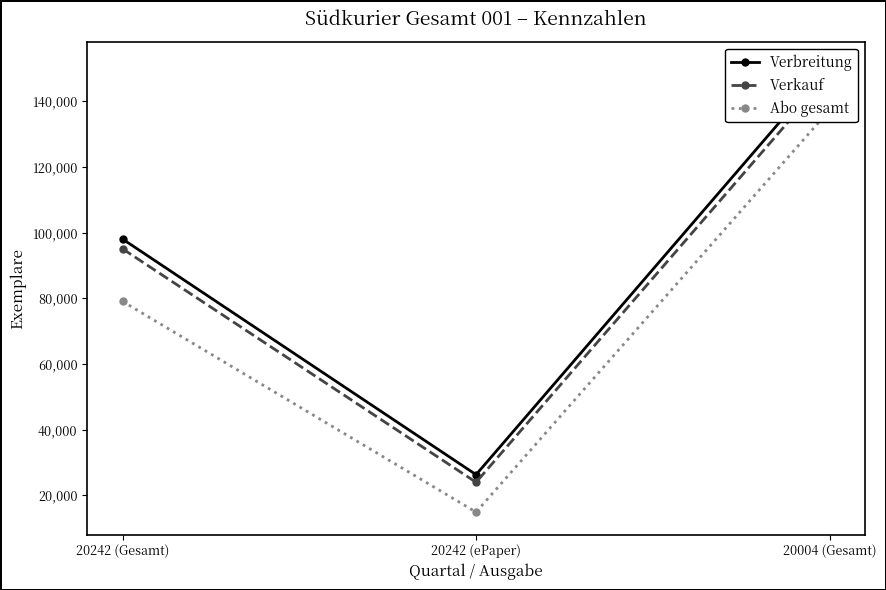

Which has a higher value, 20242 (ePaper) or 20242 (Gesamt)?

20242 (Gesamt)